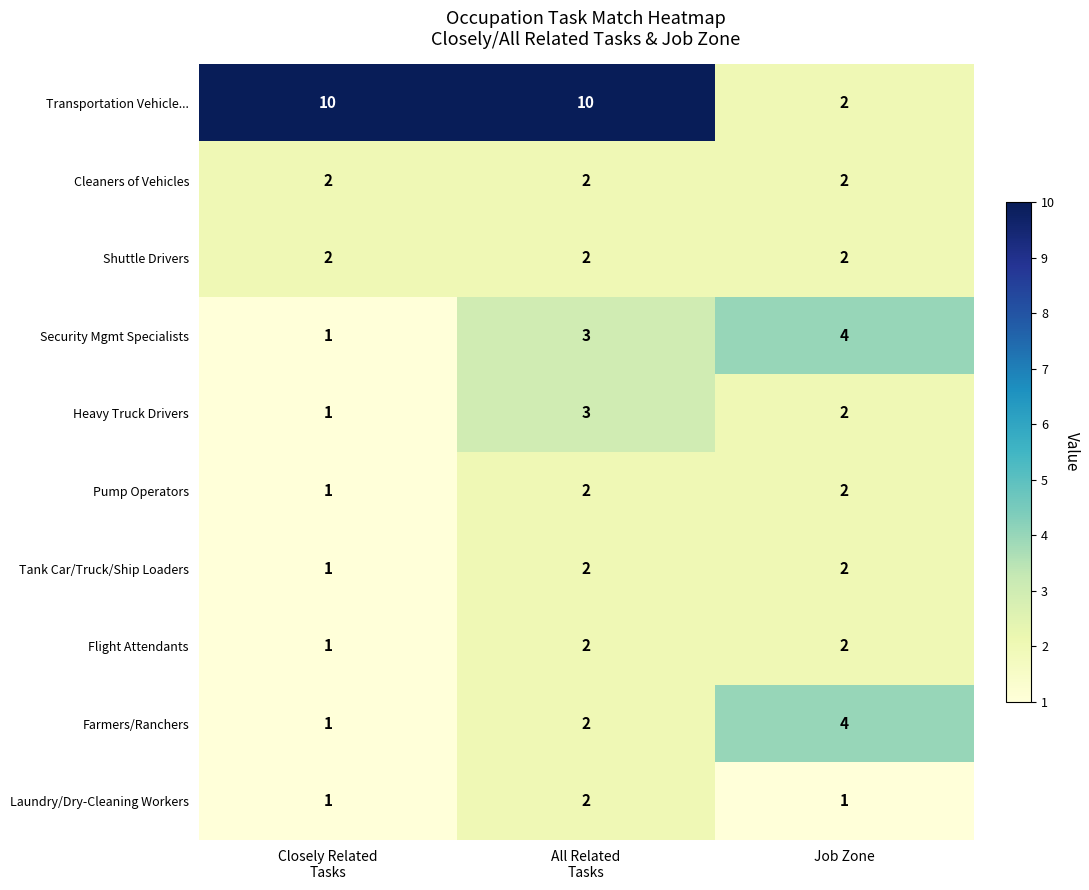

The value of Heavy Truck Drivers at Job Zone is 3. True or false?

False